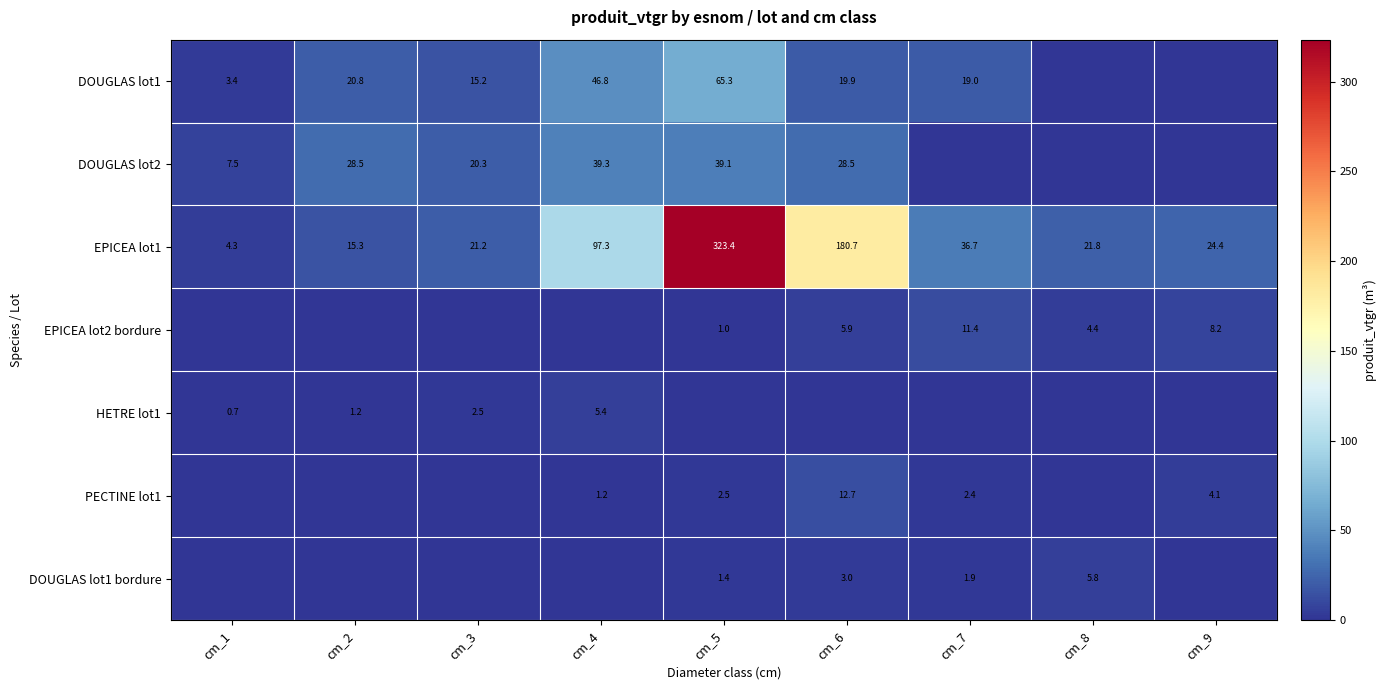

At which category is the sum across all series the highest?

cm_5